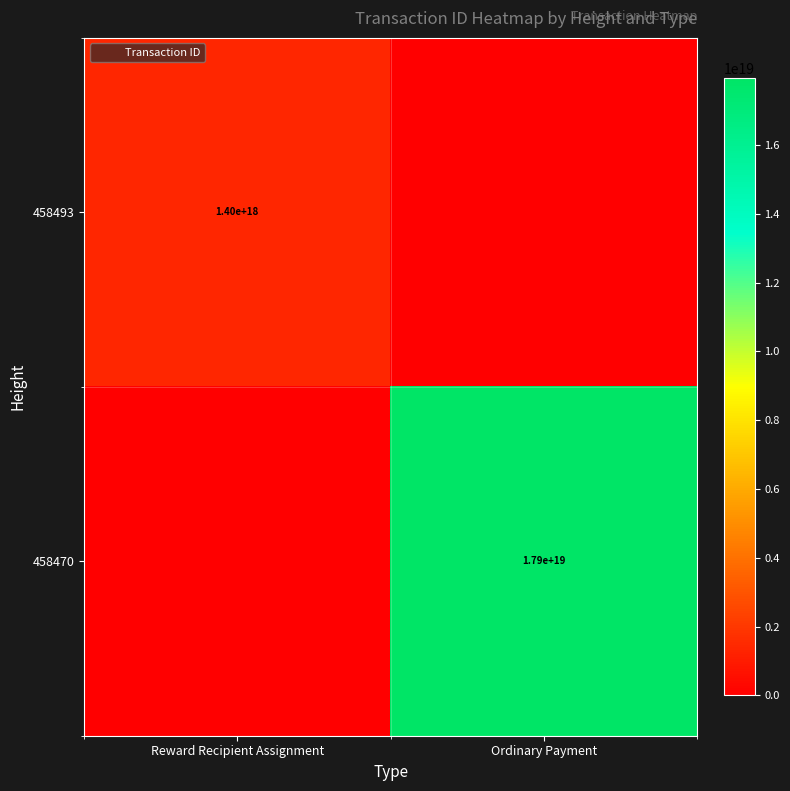

Which series has the widest spread of values?

458470